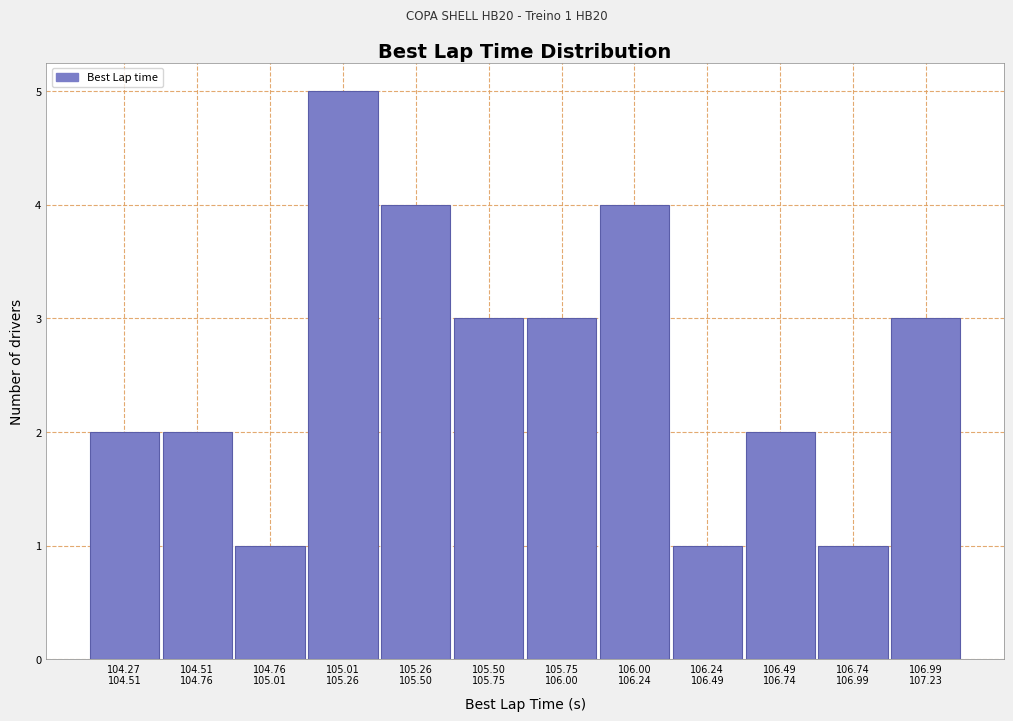

Reading right to left, list all the values displayed in this chart.

3	1	2	1	4	3	3	4	5	1	2	2